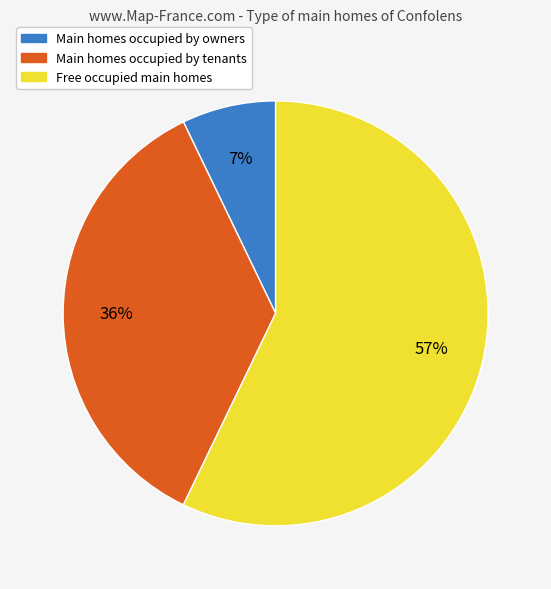

True or false: Main homes occupied by owners accounts for 20% of the total.

False